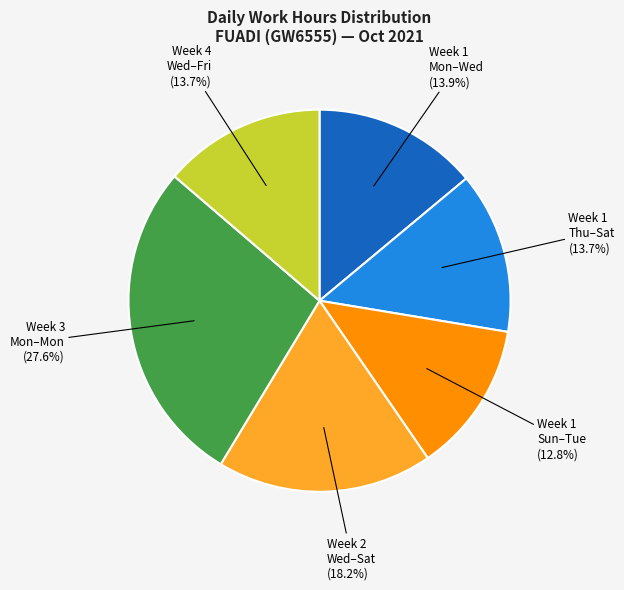

Which category has the smallest portion of the pie?

Week 1 Sun–Tue (12.8%)